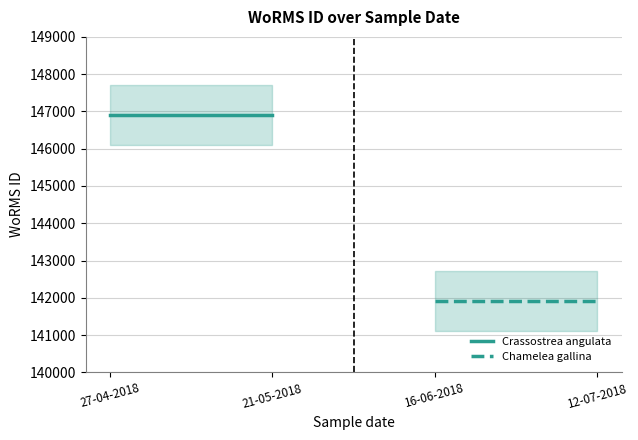

What is the greatest value displayed?

146900